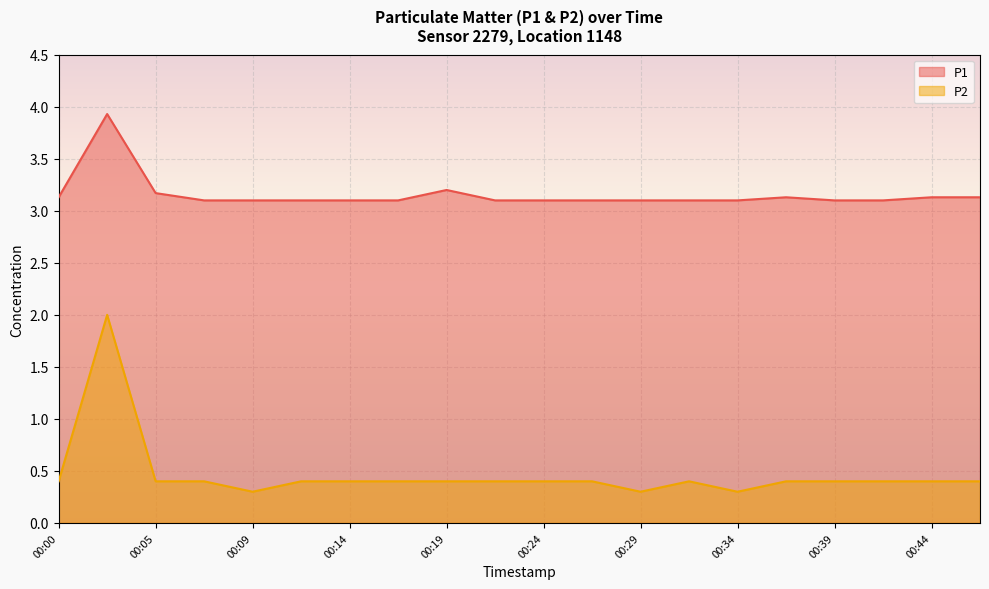

What is the value of the P1 point at the 19th from the left?

3.1